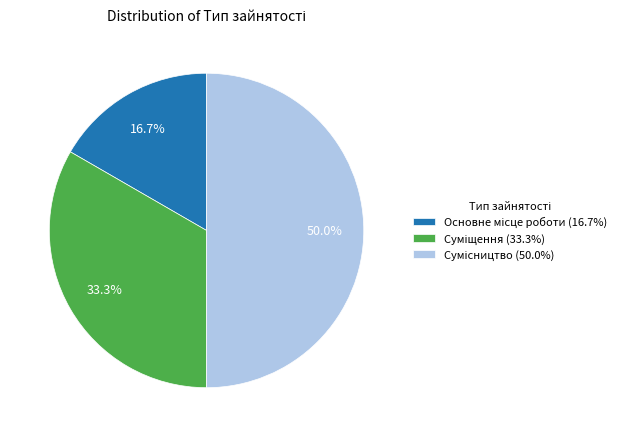

Does Сумісництво represent more than half of the total?

No